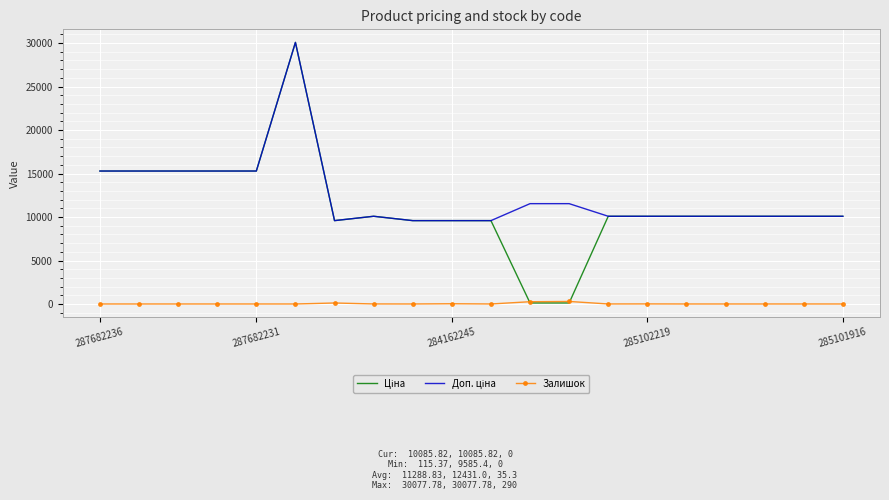

Count the number of data series in this chart.

3